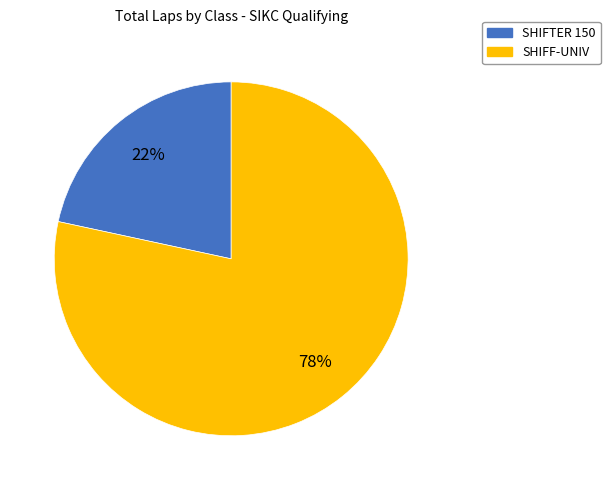

Combined, do SHIFTER 150 and SHIFF-UNIV account for over 50%?

Yes